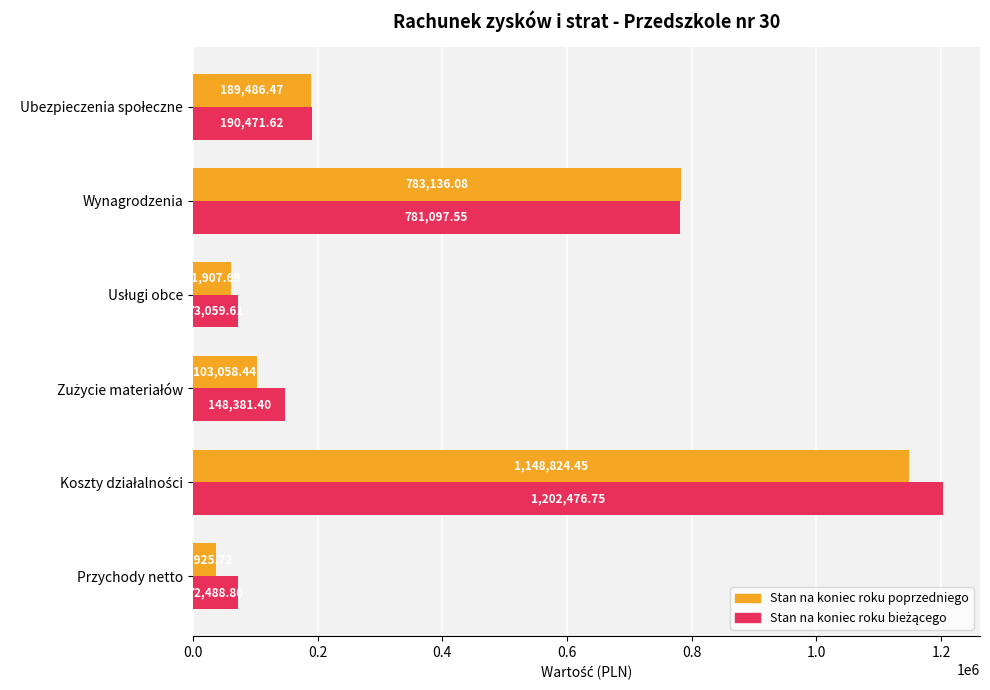

At which label does Stan na koniec roku poprzedniego reach its minimum?

Przychody netto